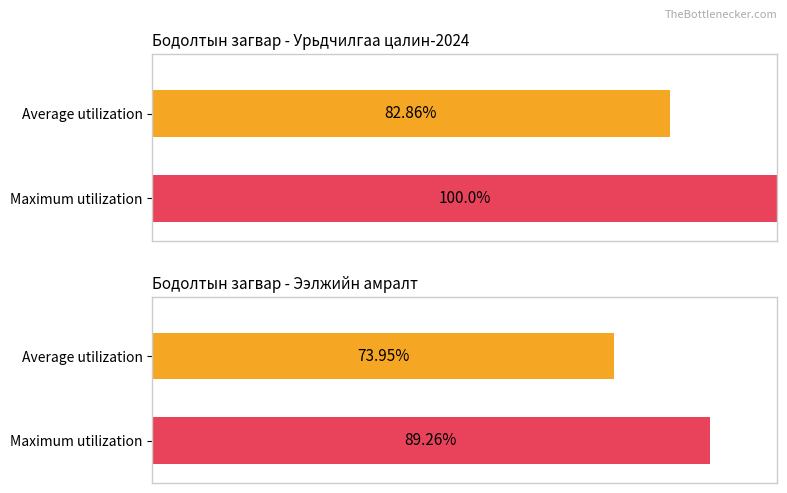

What position from the left is Урьдчилгаа цалин-2024?

1